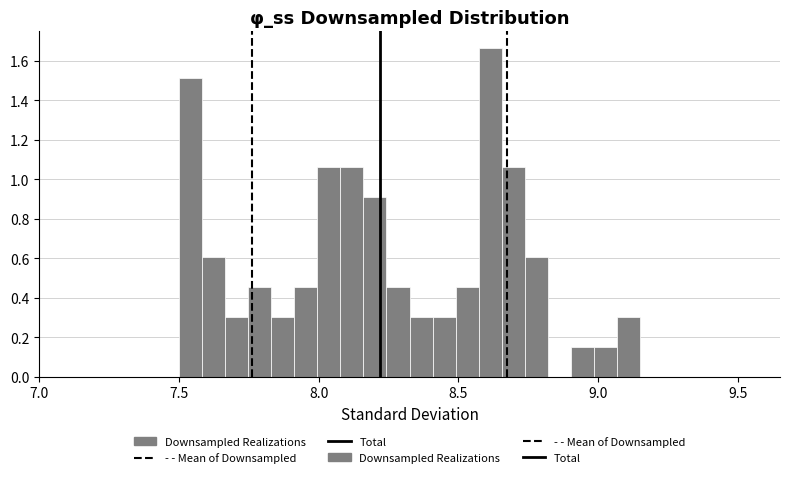

Read against the x-axis, roughly where is the centre of the tallest bar?

8.60